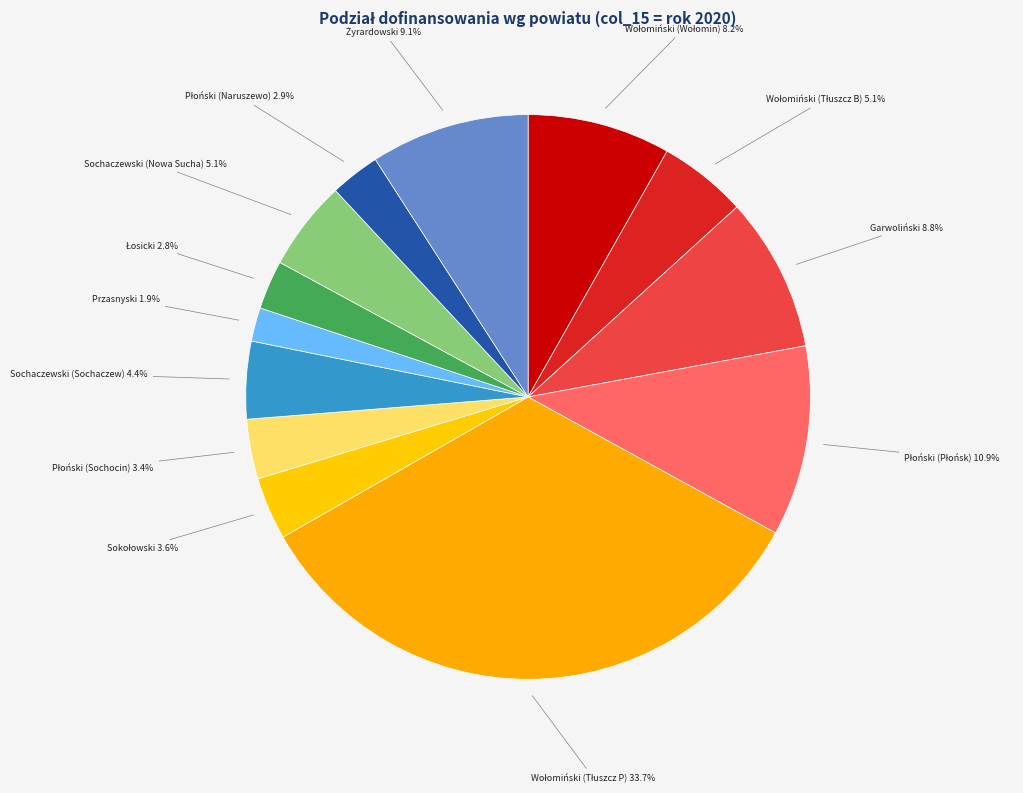

Which category has the smallest portion of the pie?

Przasnyski